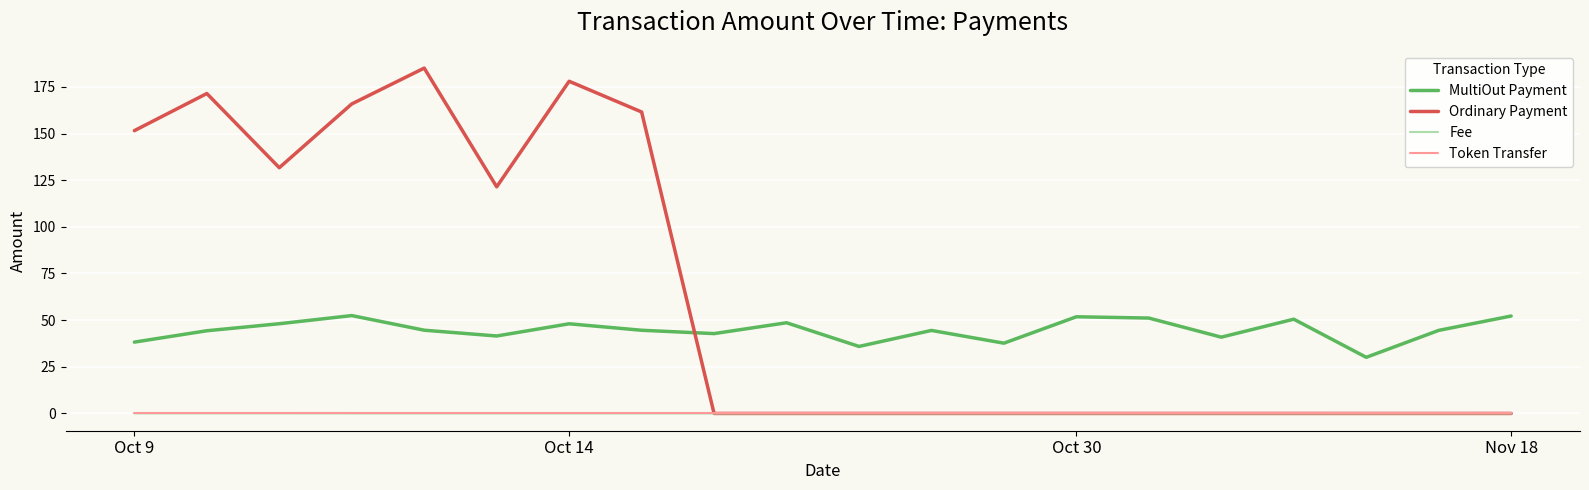

What is the difference between the maximum and minimum values in the Ordinary Payment series?

185.0